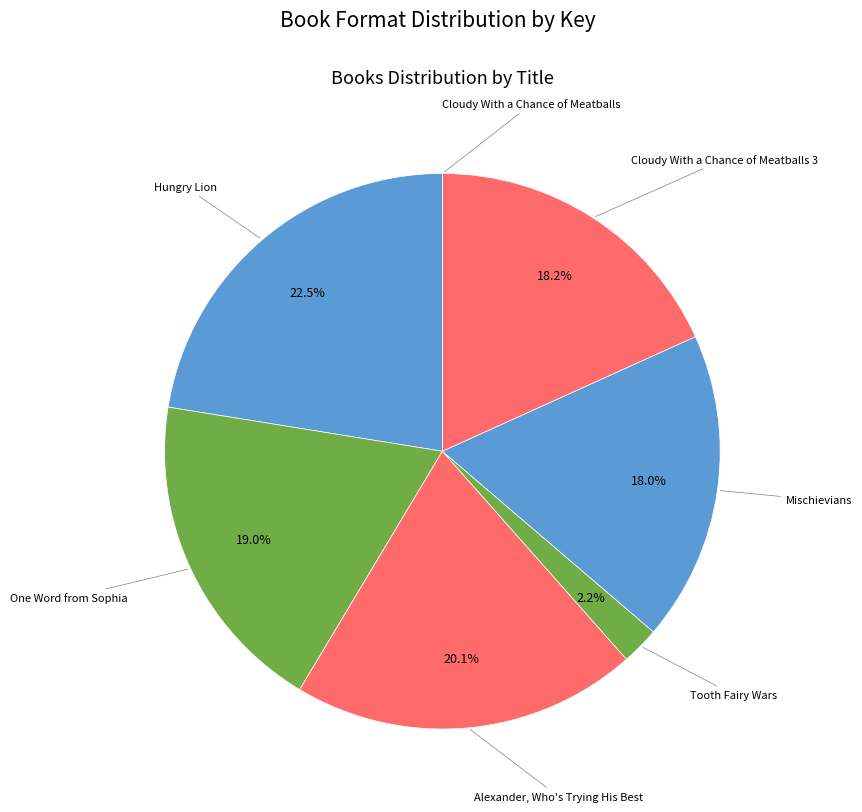

Is it true that Mischievians is 32% of the pie?

False